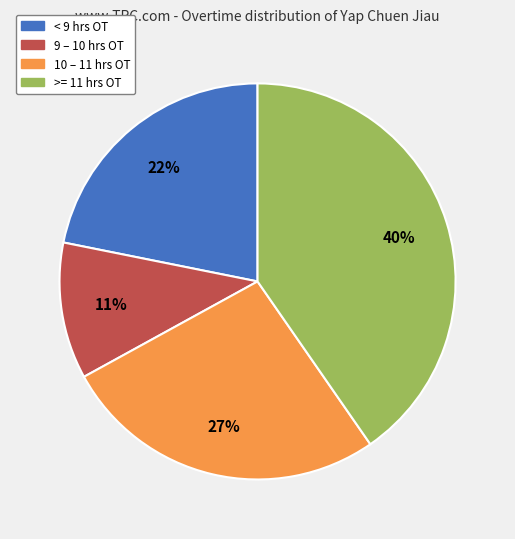

Is the sum of >= 11 hrs OT and 9 – 10 hrs OT greater than half?

Yes